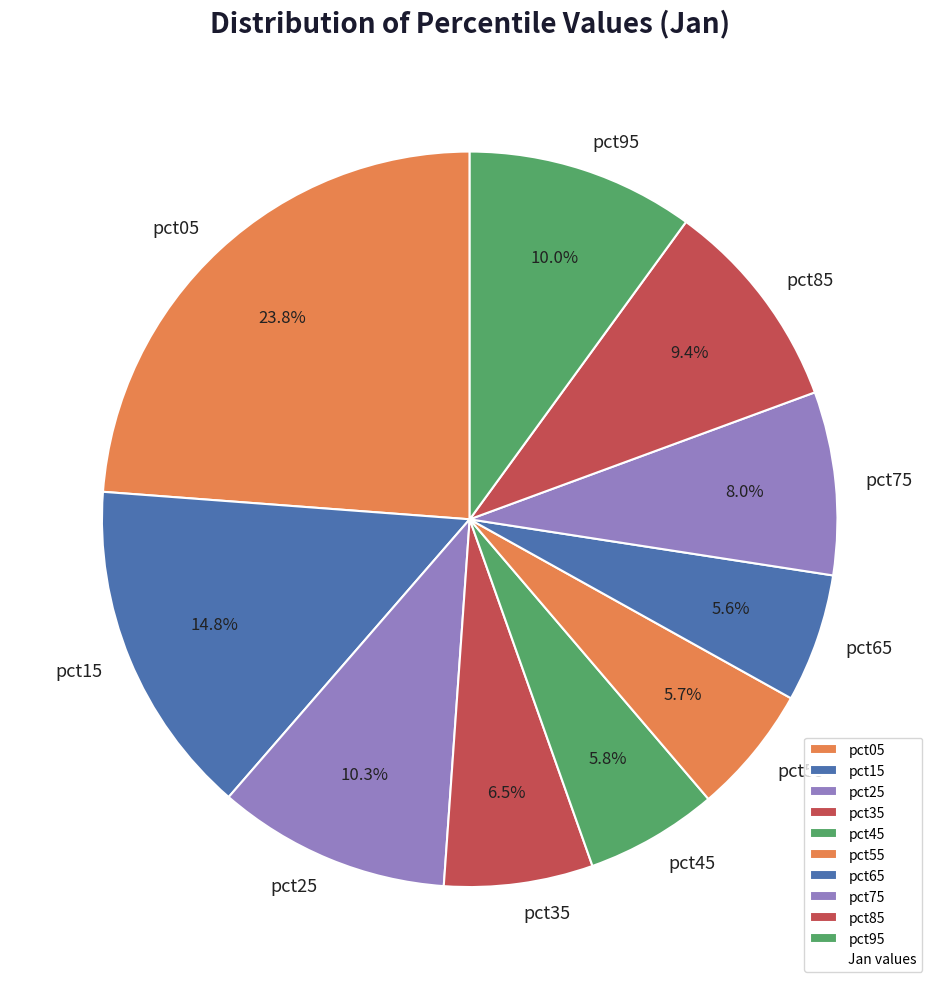

To the nearest percent, what is the average slice percentage?

10%